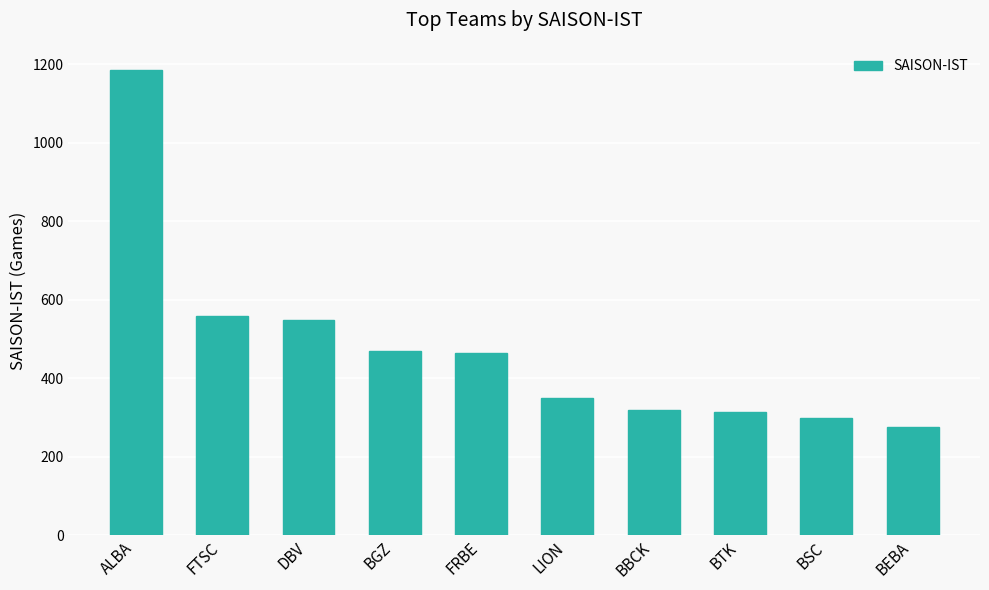

What is the greatest value displayed?

1185